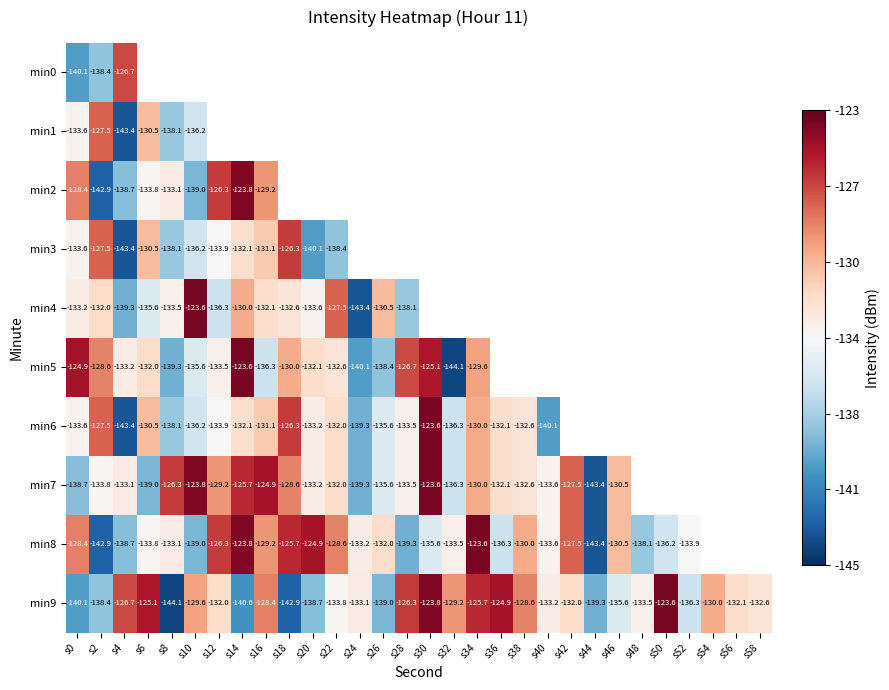

Where does the min7 series first go above -129?

s8